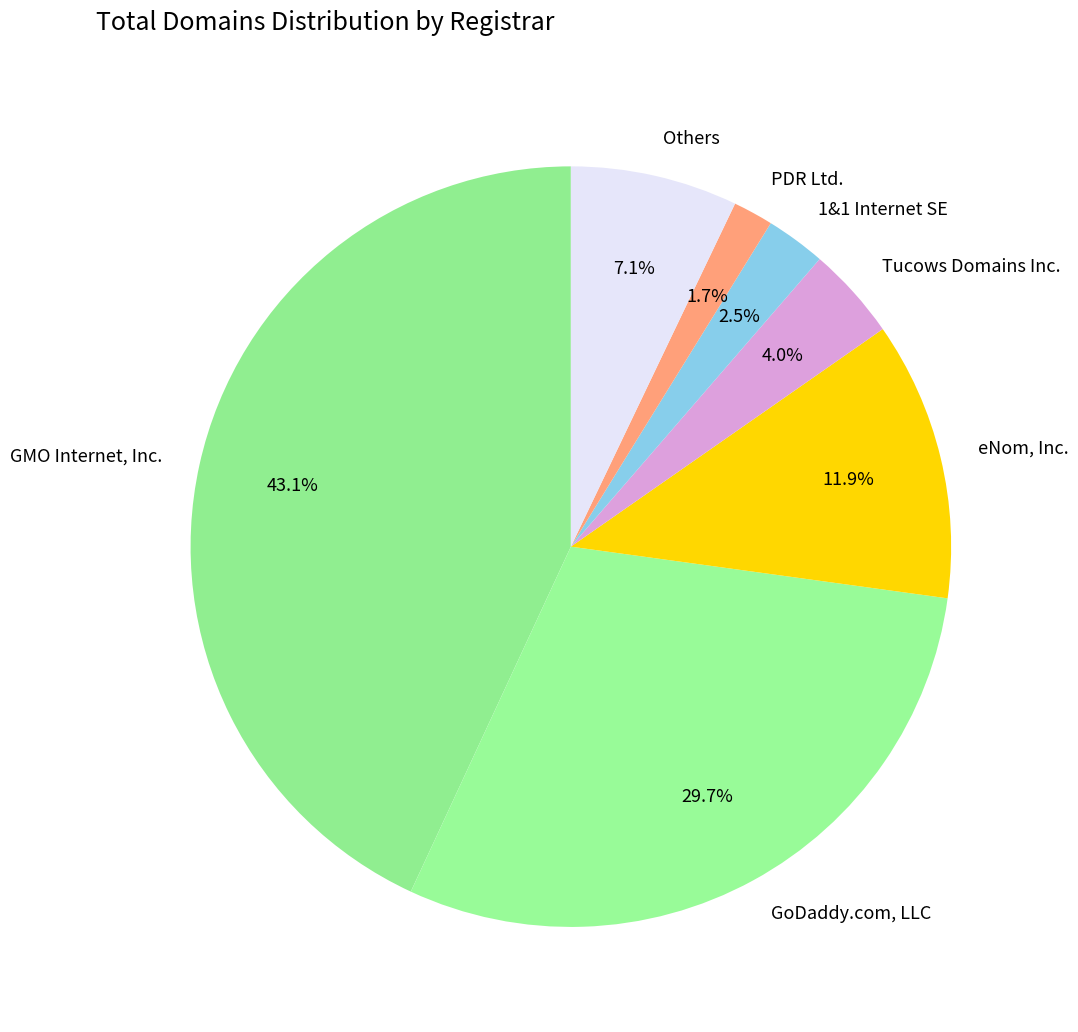

Rank the categories by value from lowest to highest.

PDR Ltd., 1&1 Internet SE, Tucows Domains Inc., Others, eNom, Inc., GoDaddy.com, LLC, GMO Internet, Inc.